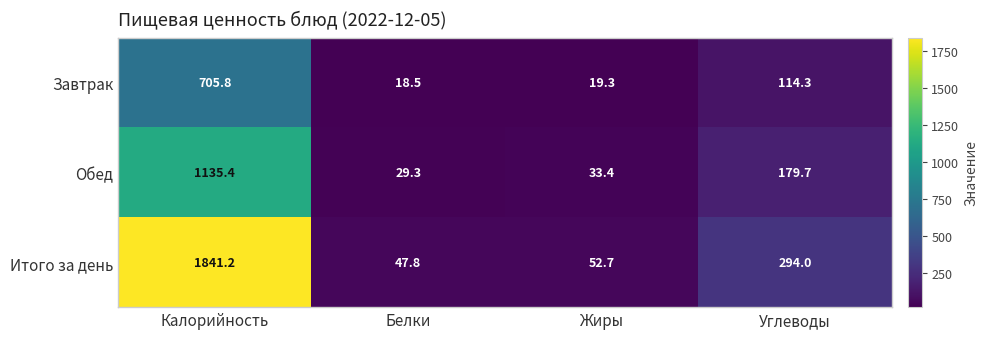

What is the total value across all series at Жиры?

105.4